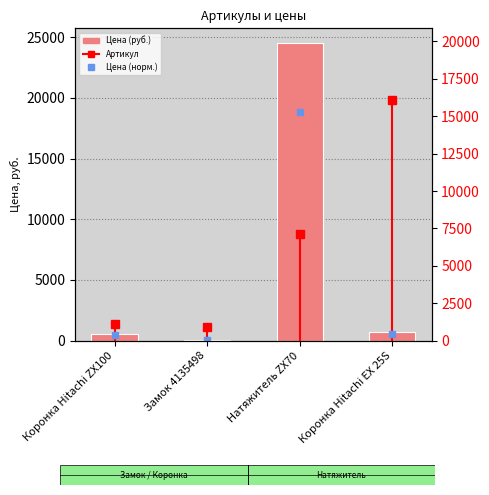

What is the minimum value shown in the chart?

50